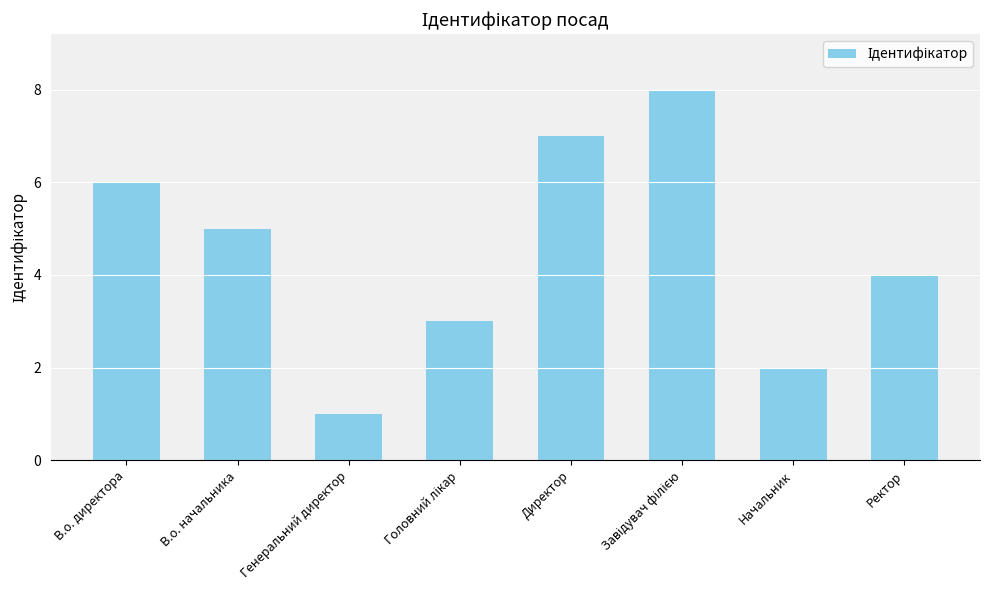

What is the label of the 7th bar from the left?

Начальник